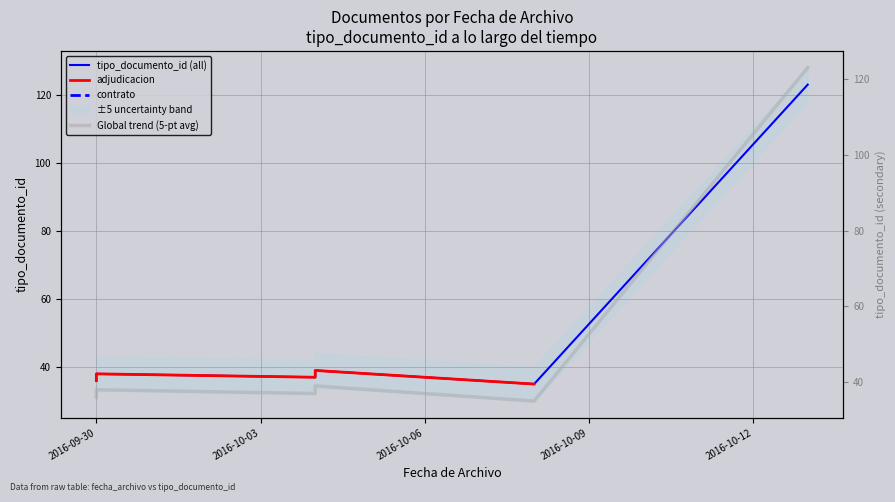

How many data points does each series have?

6